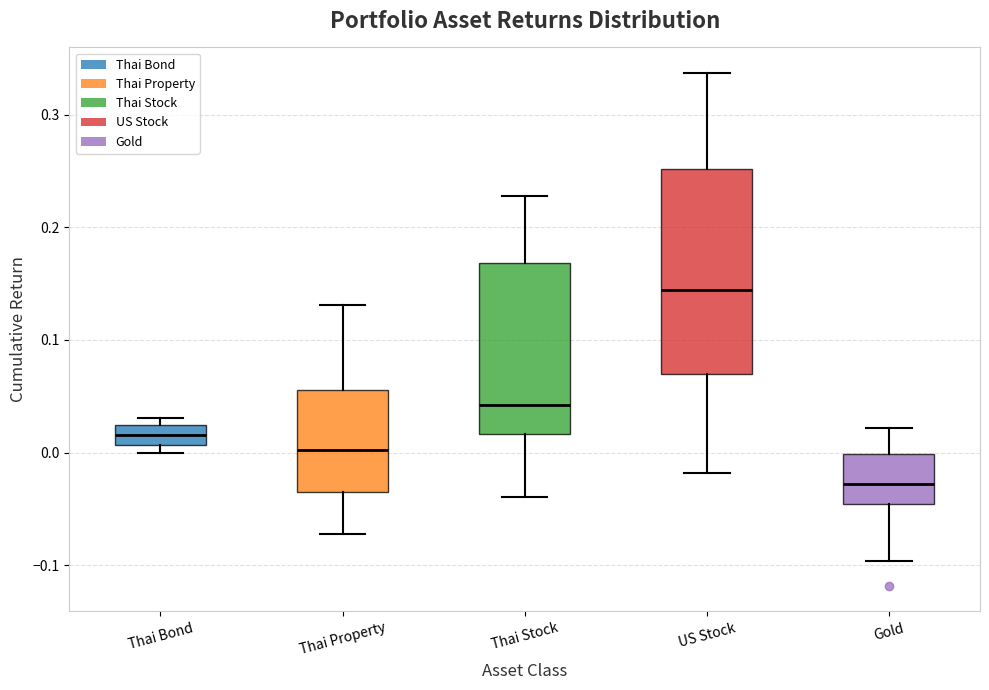

Where is the lower edge of the box for Thai Bond on the y-axis? The values are not printed on the chart, so give them approximately, as read against the axis.

0.01